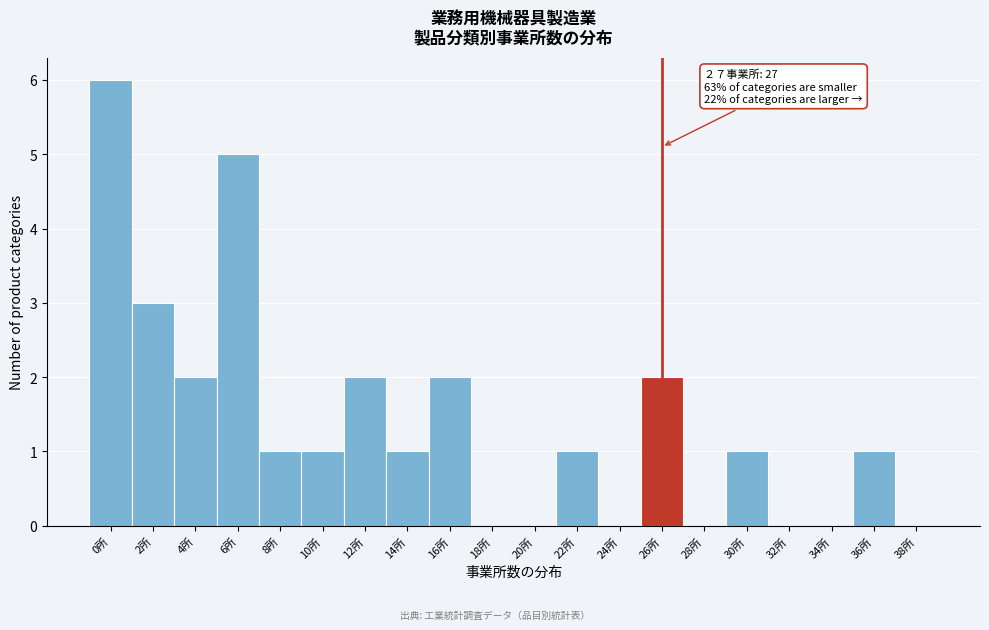

Reading left to right, extract all data points from this chart.

0所=6	2所=3	4所=2	6所=5	8所=1	10所=1	12所=2	14所=1	16所=2	18所=0	20所=0	22所=1	24所=0	26所=2	28所=0	30所=1	32所=0	34所=0	36所=1	38所=0